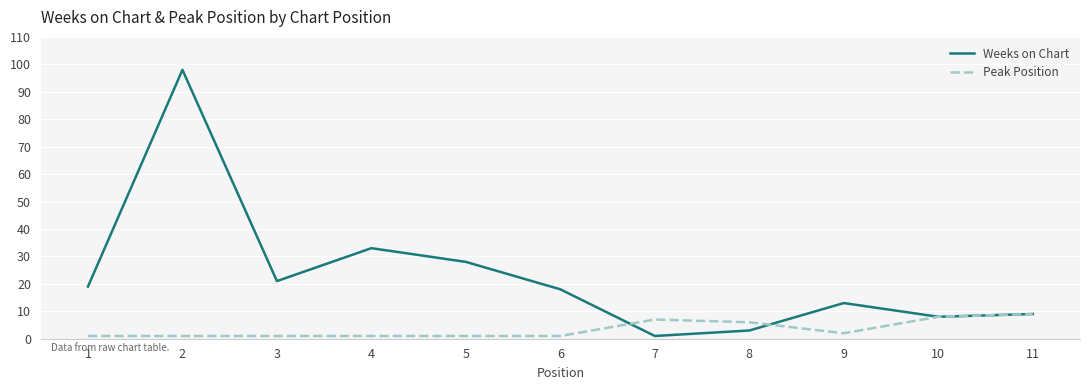

What are all the series names shown in the legend?

Weeks on Chart, Peak Position